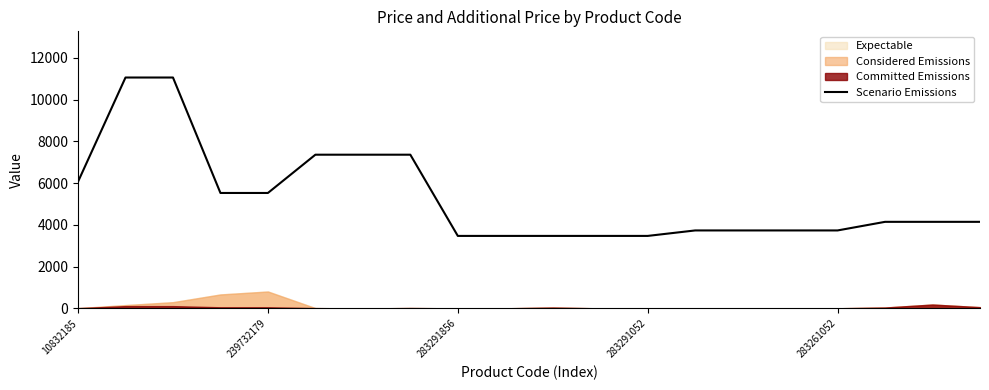

The chart shows a value of 4940.3 at 5. True or false?

False